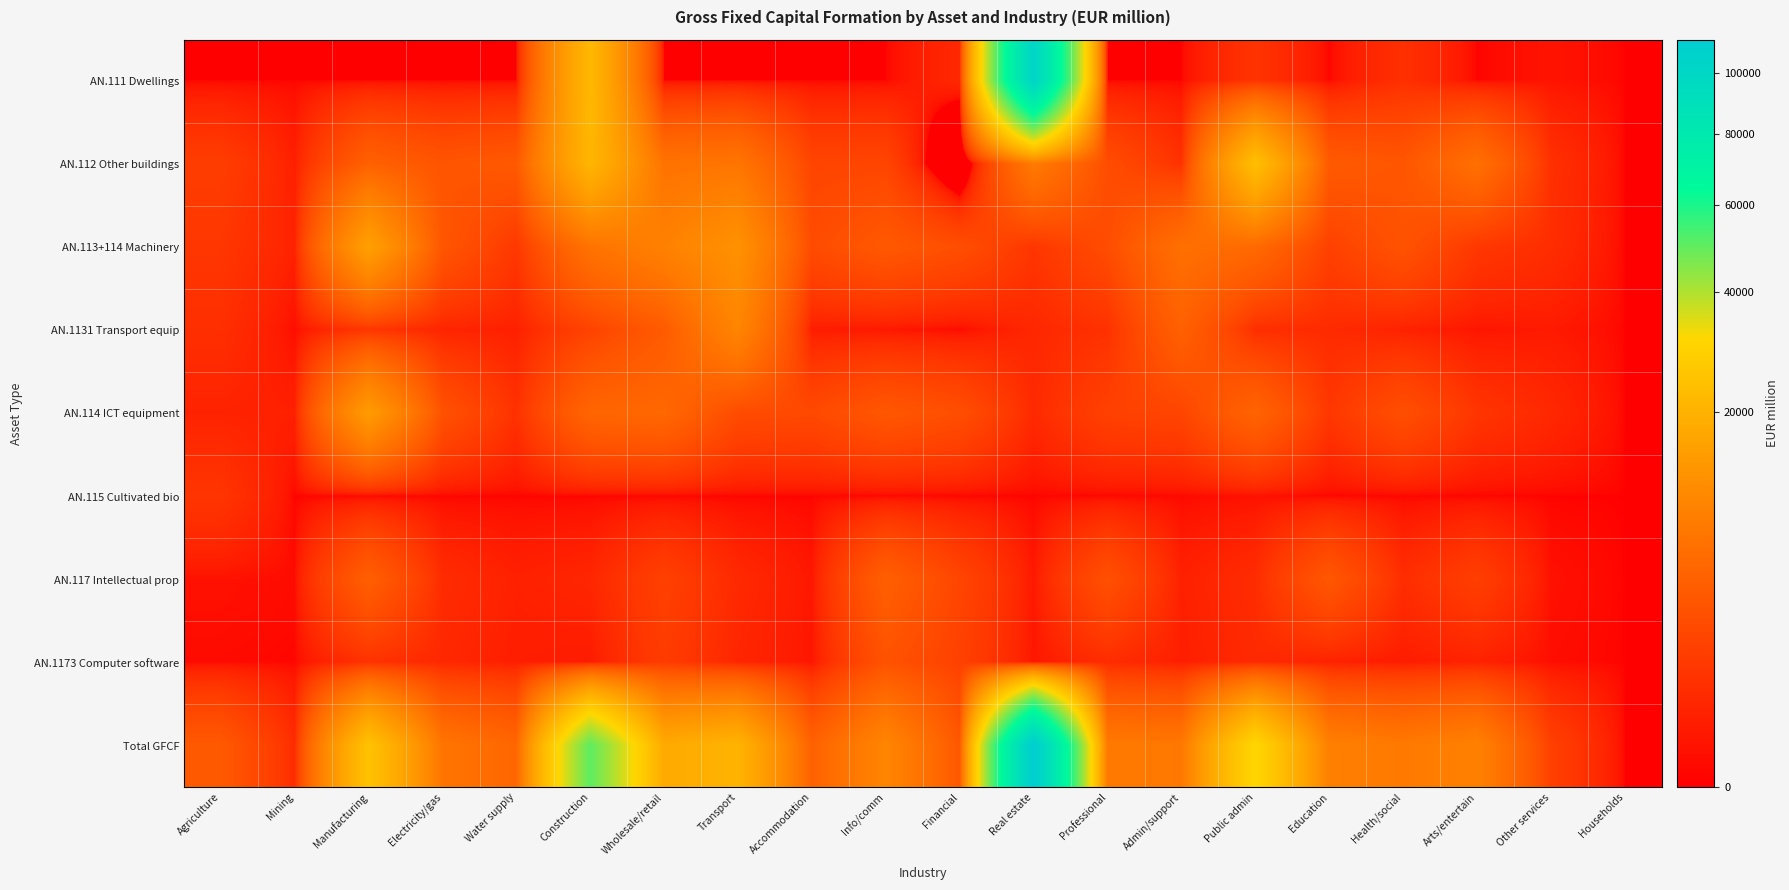

Rank the series at Mining from lowest to highest value.

AN.111 Dwellings, AN.115 Cultivated bio, AN.1173 Computer software, AN.117 Intellectual prop, AN.1131 Transport equip, AN.112 Other buildings, AN.114 ICT equipment, AN.113+114 Machinery, Total GFCF